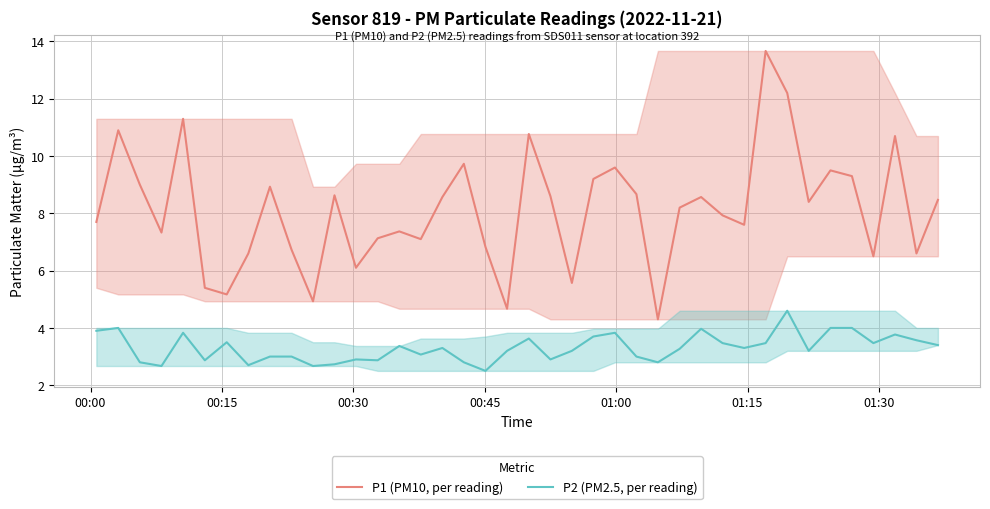

True or false: P2 (PM2.5, per reading) and P1 (PM10, per reading) cross at least once.

False